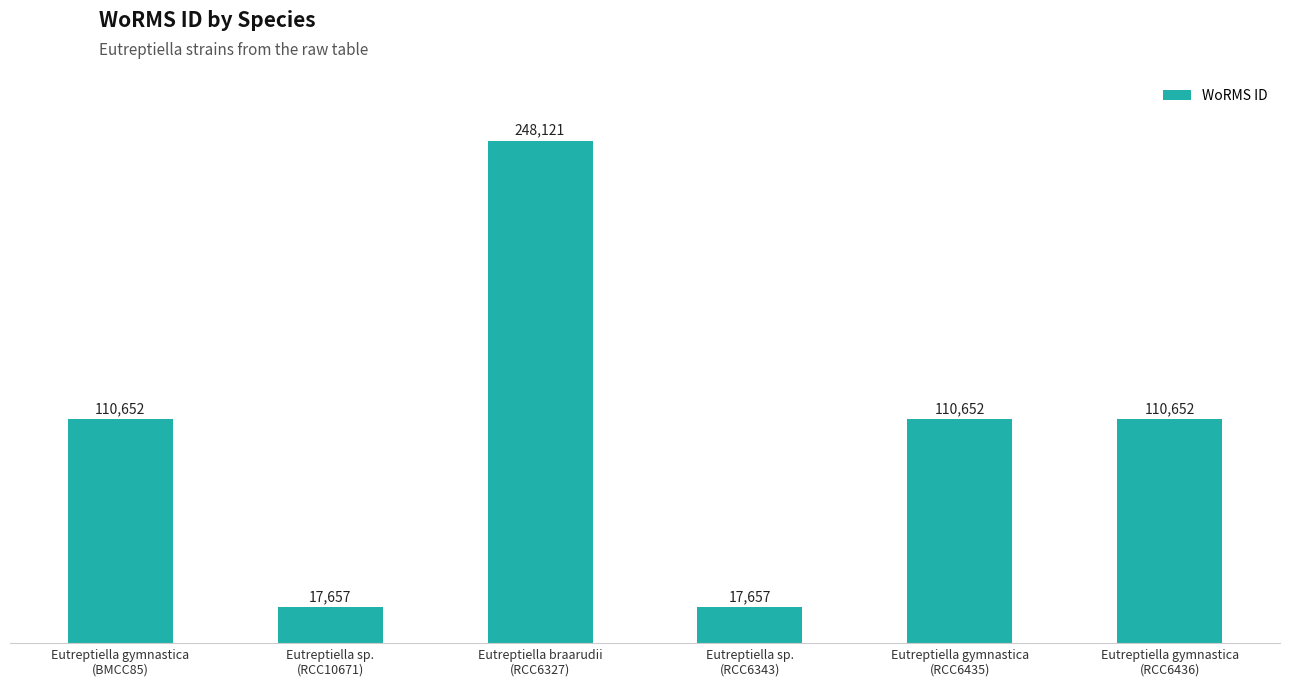

True or false: the data shows 27585 at Eutreptiella sp.
(RCC6343).

False